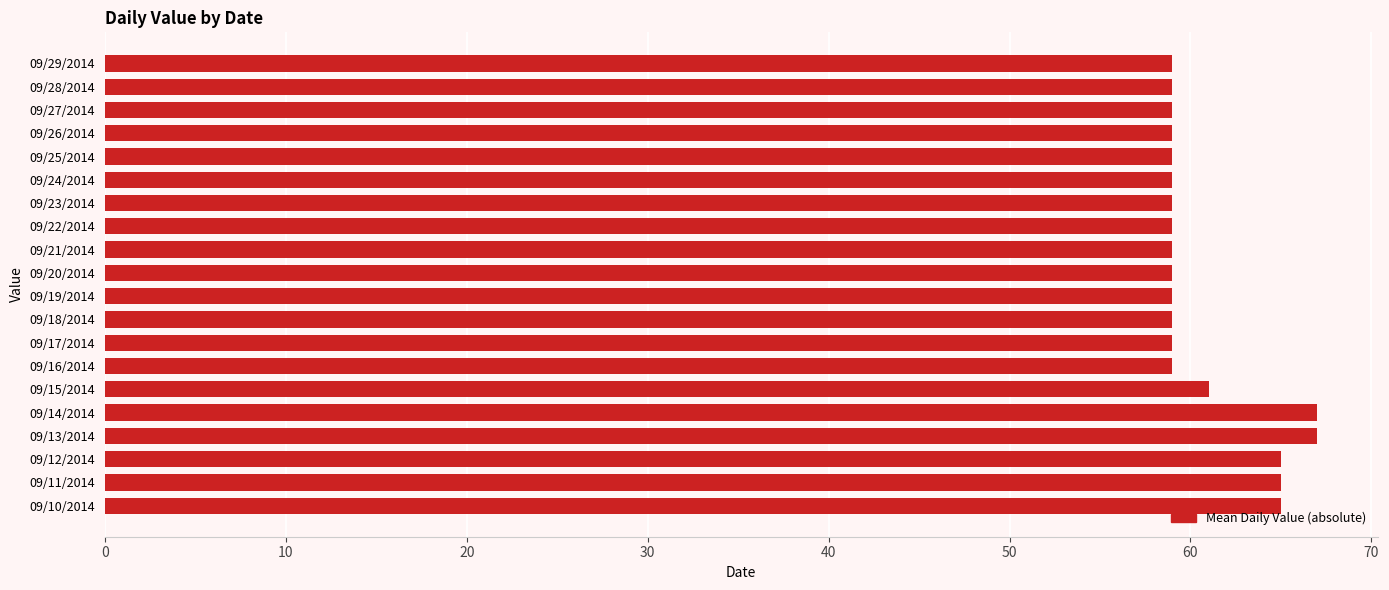

What is the ratio of the value at 09/26/2014 to the value at 09/19/2014?

1.0